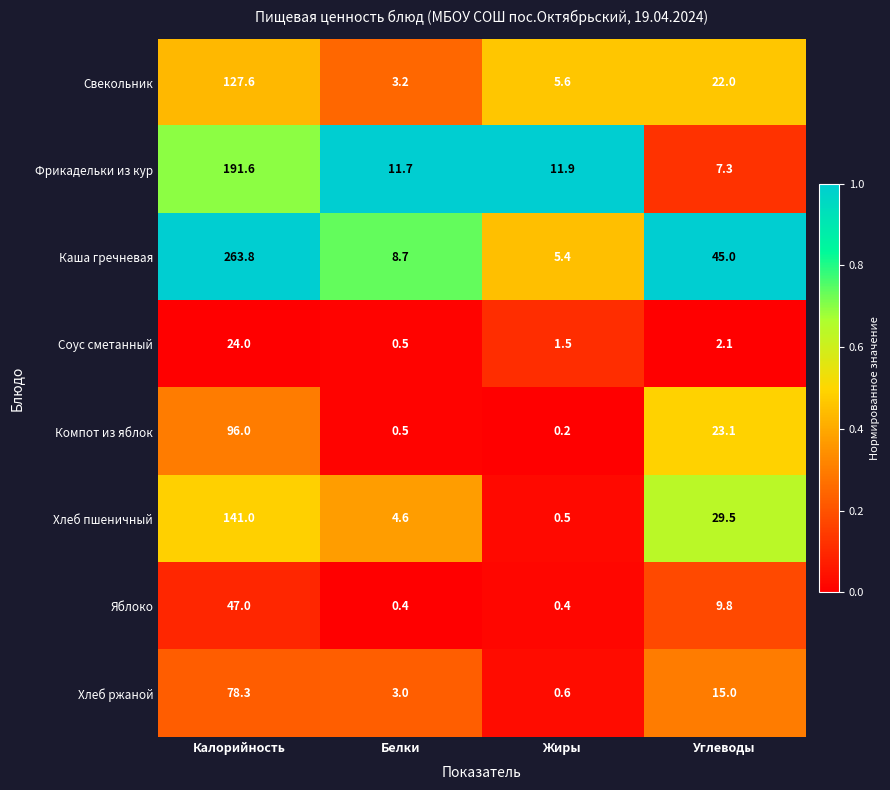

What is the difference between the maximum and minimum values in the Свекольник series?

124.4